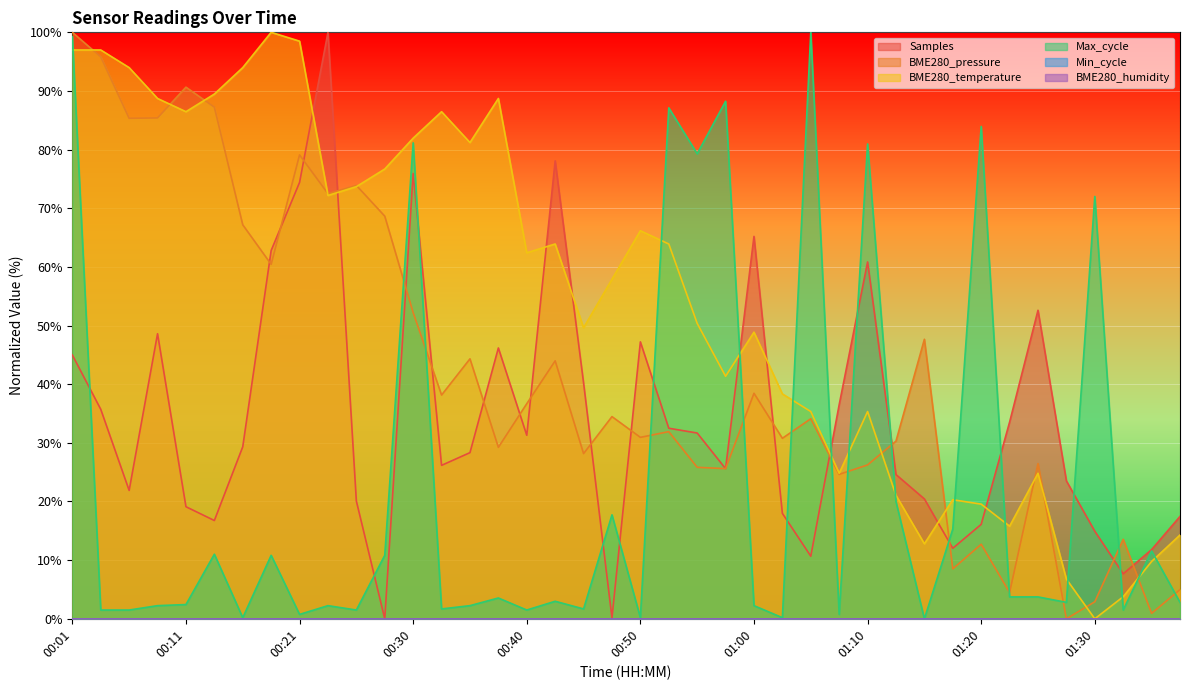

How many lines are shown in the chart?

6